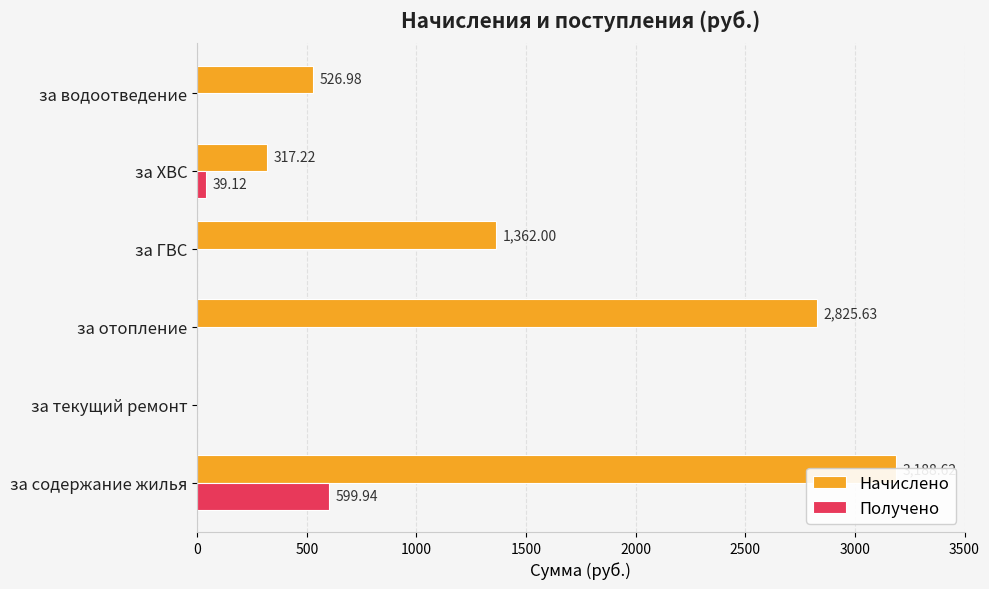

What is the average value of the Получено series?

106.5